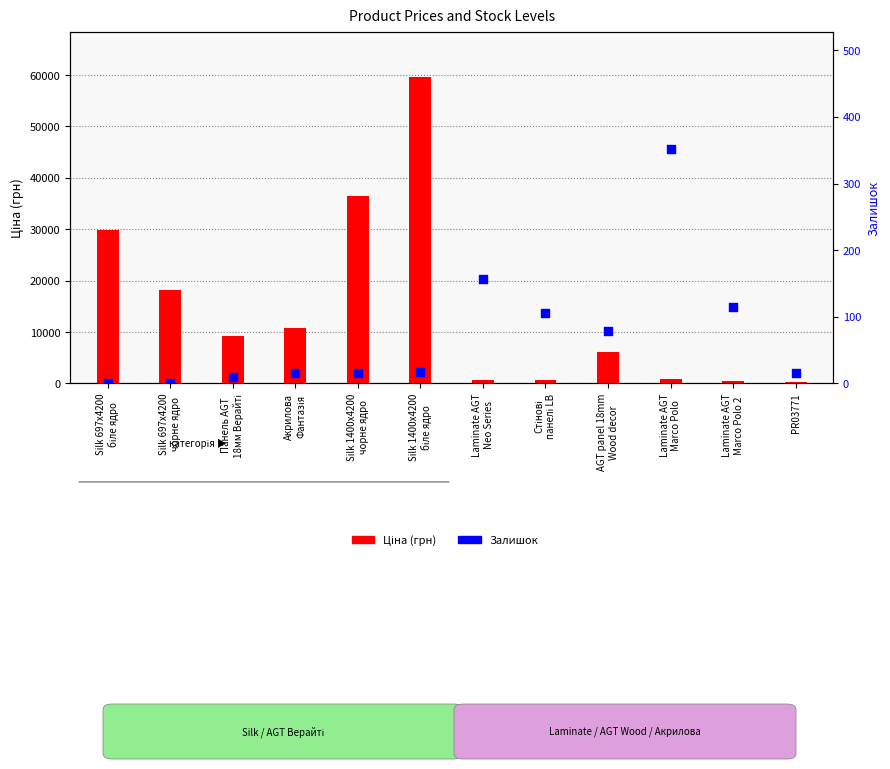

What is the total value across all series at Silk 697x4200
біле ядро?

29761.5